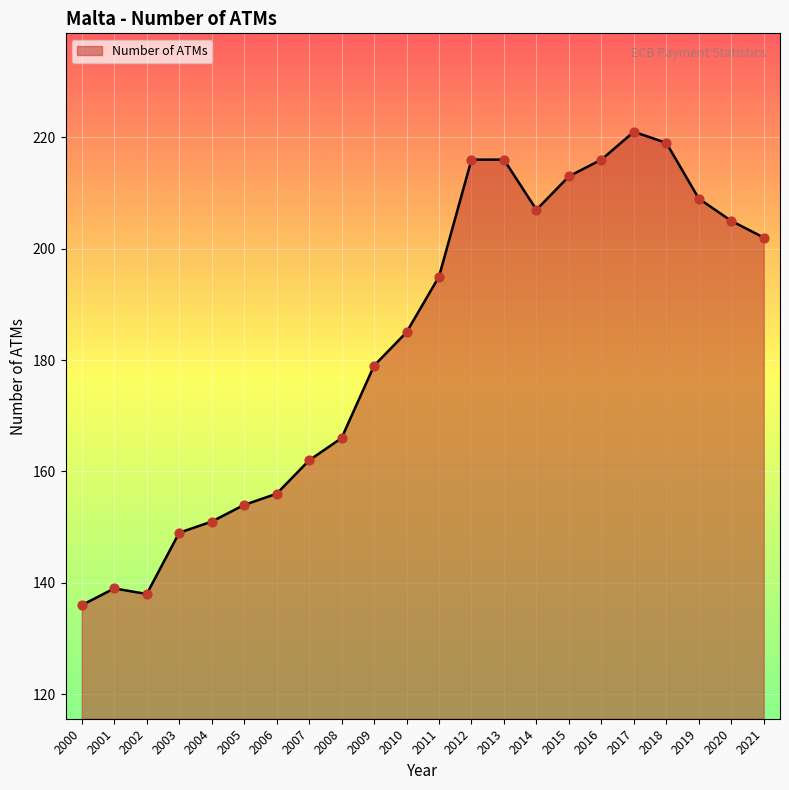

What is the change in value from 2014 to 2020?

-2